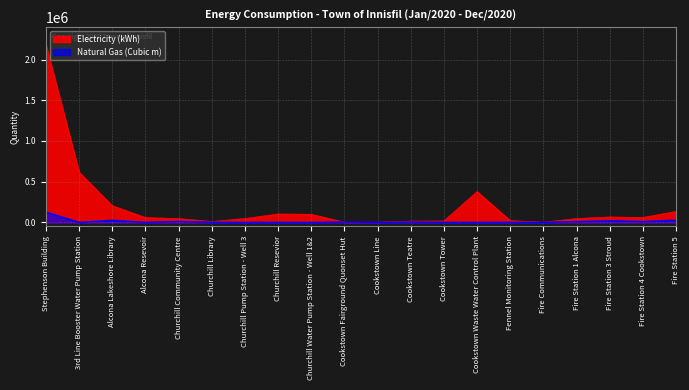

The Natural Gas (Cubic m) series shows 18201.3 at Churchill Community Centre. True or false?

False